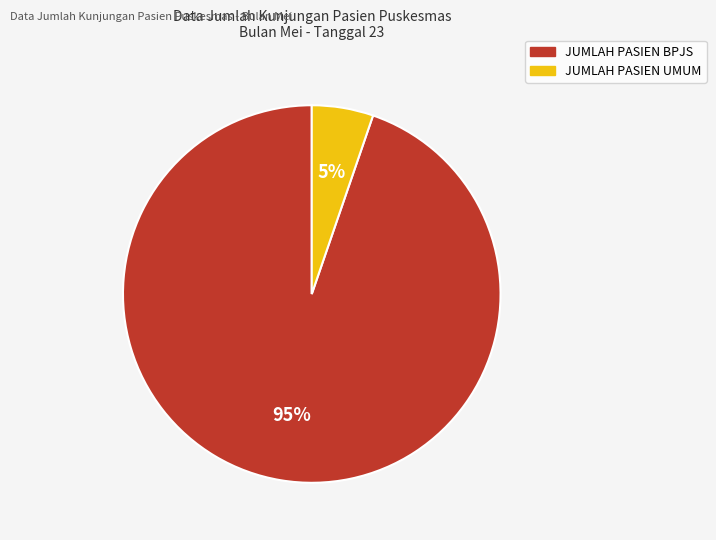

To the nearest percent, what percentage of the pie is JUMLAH PASIEN UMUM?

5%